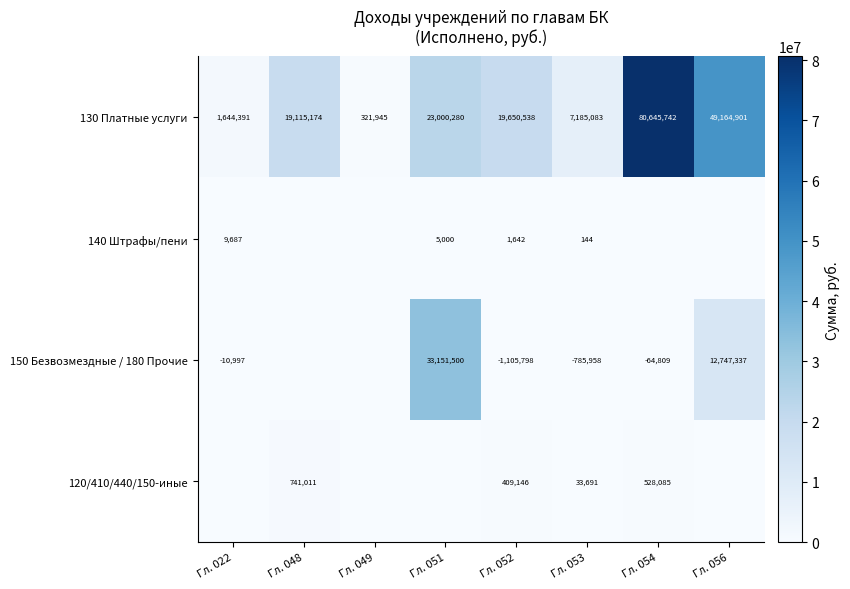

What is the total value across all series at Гл. 053?

6432960